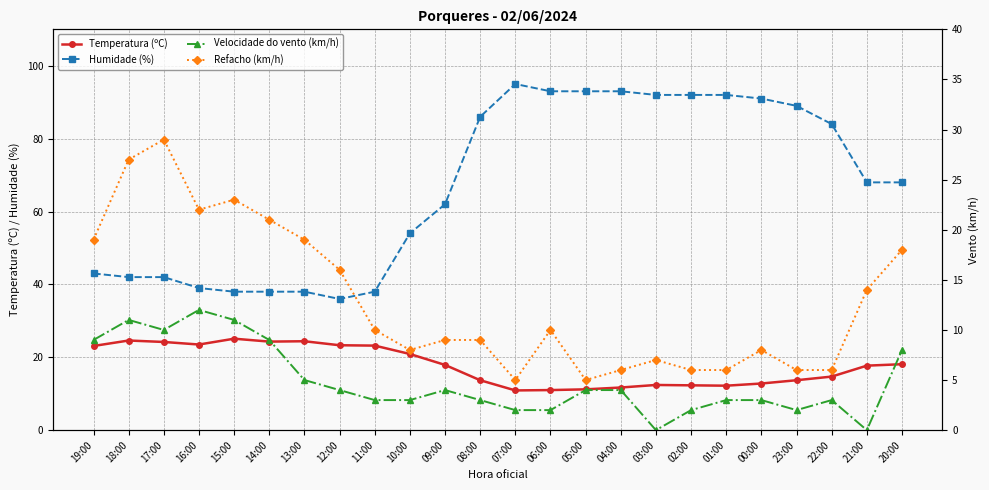

At how many categories does at least one series exceed 75?

11